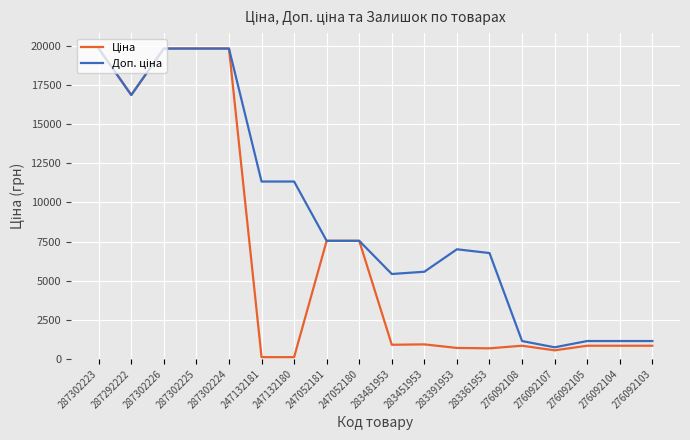

At how many categories does at least one series exceed 18692?

4